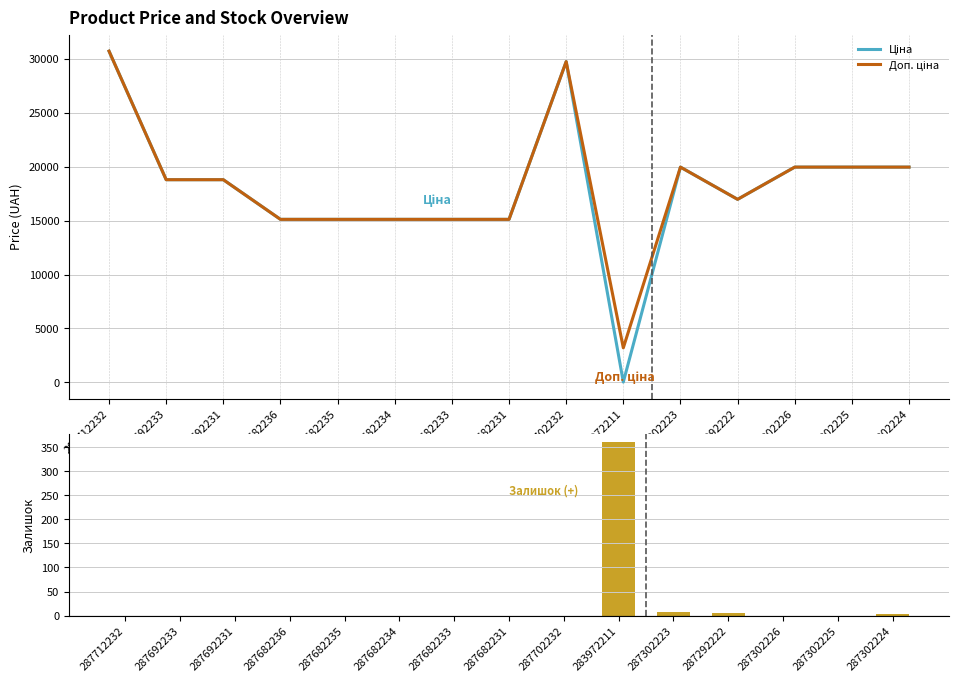

What is the difference between the Ціна values at 287682234 and 287292222?

1856.3